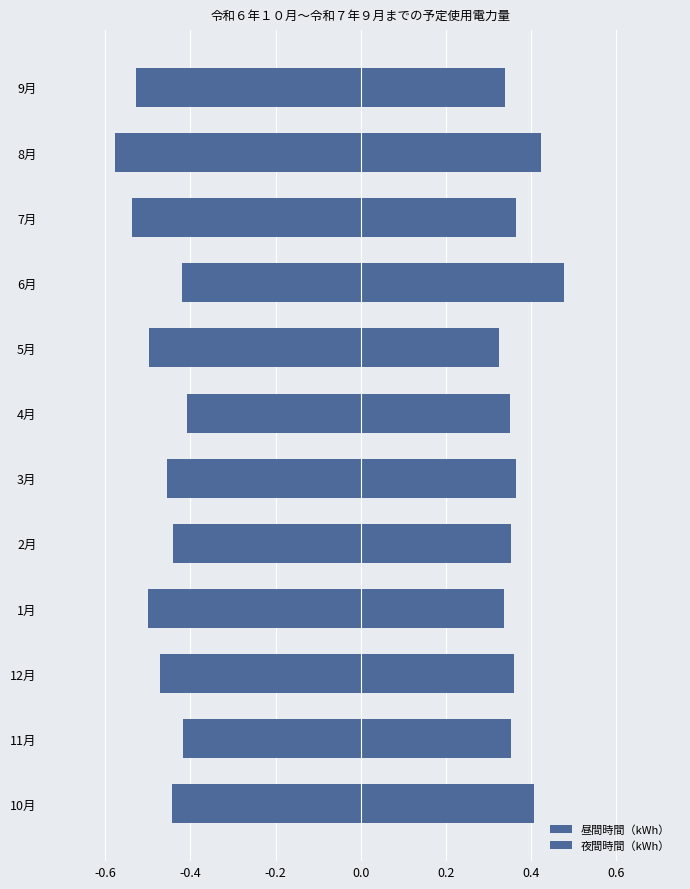

The value of 夜間時間（kWh） at 7月 is -0.5. True or false?

True